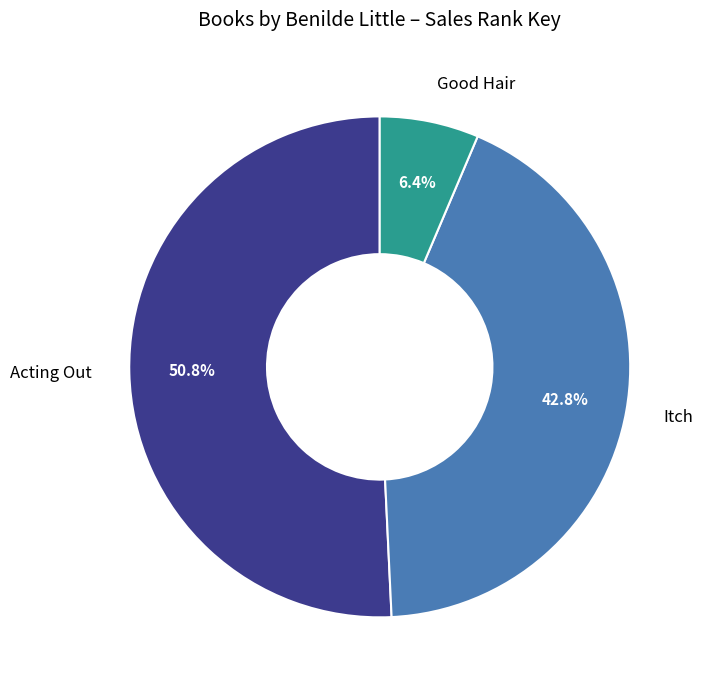

What is the ratio of the value at Acting Out to the value at Itch?

1.2